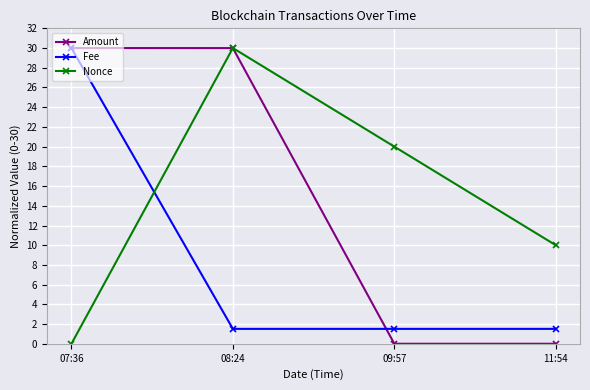

At 11:54, list the series in order from largest to smallest.

Nonce, Fee, Amount